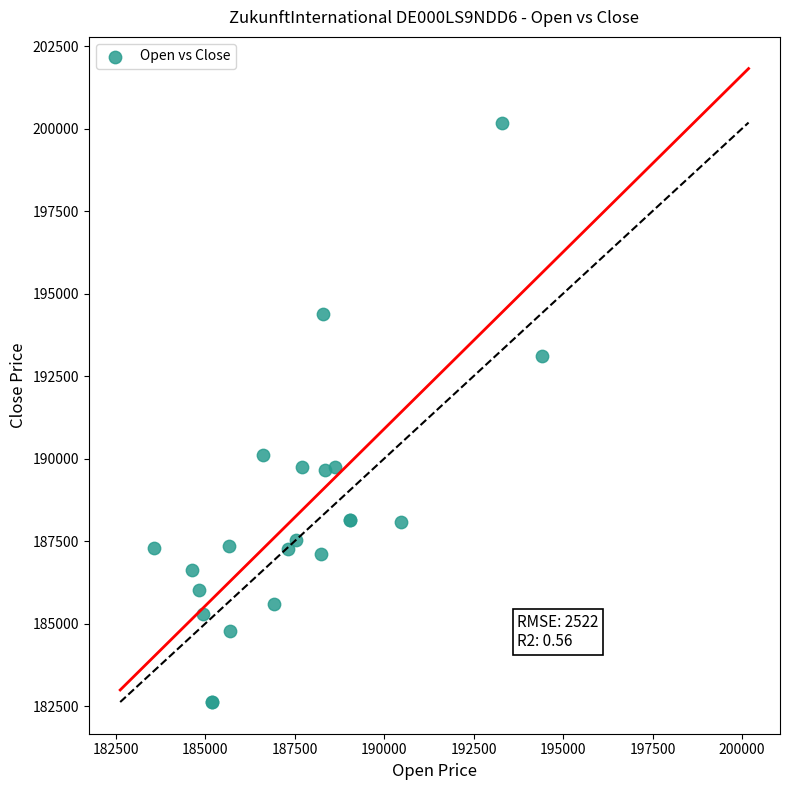

What Y value in the scatter plot is closest to 191406?

190115